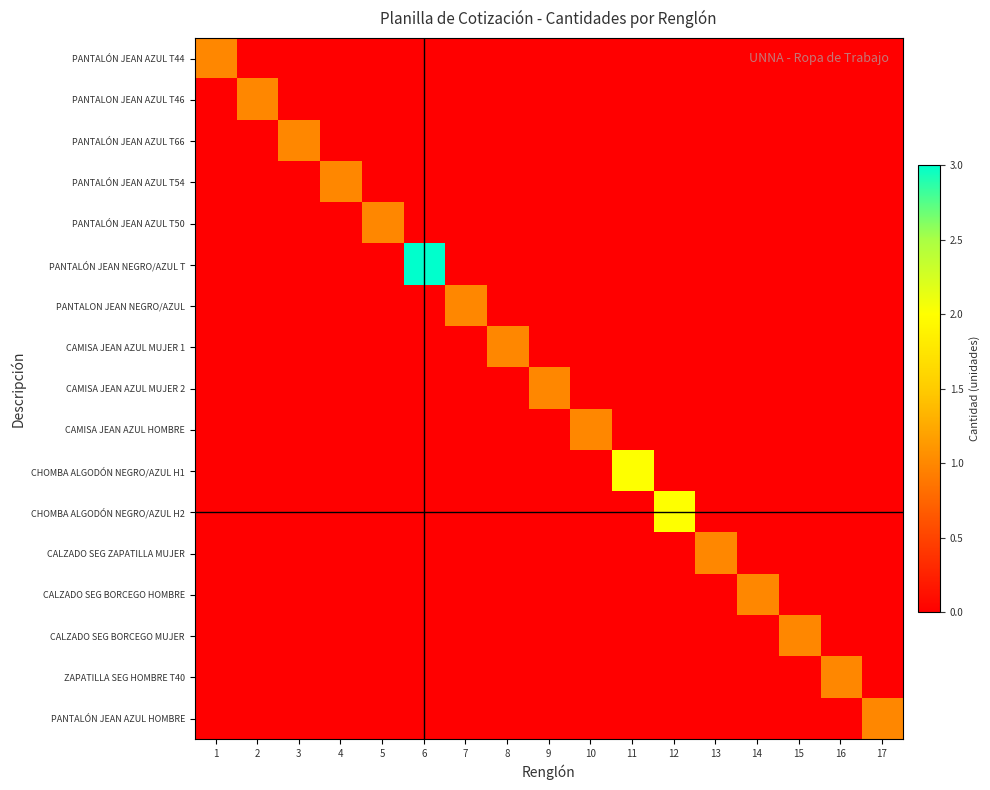

Reading left to right, transcribe all the data shown in this chart.

PANTALÓN JEAN AZUL T44: 1=1	2=0	3=0	4=0	5=0	6=0	7=0	8=0	9=0	10=0	11=0	12=0	13=0	14=0	15=0	16=0	17=0
PANTALON JEAN AZUL T46: 1=0	2=1	3=0	4=0	5=0	6=0	7=0	8=0	9=0	10=0	11=0	12=0	13=0	14=0	15=0	16=0	17=0
PANTALÓN JEAN AZUL T66: 1=0	2=0	3=1	4=0	5=0	6=0	7=0	8=0	9=0	10=0	11=0	12=0	13=0	14=0	15=0	16=0	17=0
PANTALÓN JEAN AZUL T54: 1=0	2=0	3=0	4=1	5=0	6=0	7=0	8=0	9=0	10=0	11=0	12=0	13=0	14=0	15=0	16=0	17=0
PANTALÓN JEAN AZUL T50: 1=0	2=0	3=0	4=0	5=1	6=0	7=0	8=0	9=0	10=0	11=0	12=0	13=0	14=0	15=0	16=0	17=0
PANTALÓN JEAN NEGRO/AZUL T: 1=0	2=0	3=0	4=0	5=0	6=3	7=0	8=0	9=0	10=0	11=0	12=0	13=0	14=0	15=0	16=0	17=0
PANTALON JEAN NEGRO/AZUL: 1=0	2=0	3=0	4=0	5=0	6=0	7=1	8=0	9=0	10=0	11=0	12=0	13=0	14=0	15=0	16=0	17=0
CAMISA JEAN AZUL MUJER 1: 1=0	2=0	3=0	4=0	5=0	6=0	7=0	8=1	9=0	10=0	11=0	12=0	13=0	14=0	15=0	16=0	17=0
CAMISA JEAN AZUL MUJER 2: 1=0	2=0	3=0	4=0	5=0	6=0	7=0	8=0	9=1	10=0	11=0	12=0	13=0	14=0	15=0	16=0	17=0
CAMISA JEAN AZUL HOMBRE: 1=0	2=0	3=0	4=0	5=0	6=0	7=0	8=0	9=0	10=1	11=0	12=0	13=0	14=0	15=0	16=0	17=0
CHOMBA ALGODÓN NEGRO/AZUL H1: 1=0	2=0	3=0	4=0	5=0	6=0	7=0	8=0	9=0	10=0	11=2	12=0	13=0	14=0	15=0	16=0	17=0
CHOMBA ALGODÓN NEGRO/AZUL H2: 1=0	2=0	3=0	4=0	5=0	6=0	7=0	8=0	9=0	10=0	11=0	12=2	13=0	14=0	15=0	16=0	17=0
CALZADO SEG ZAPATILLA MUJER: 1=0	2=0	3=0	4=0	5=0	6=0	7=0	8=0	9=0	10=0	11=0	12=0	13=1	14=0	15=0	16=0	17=0
CALZADO SEG BORCEGO HOMBRE: 1=0	2=0	3=0	4=0	5=0	6=0	7=0	8=0	9=0	10=0	11=0	12=0	13=0	14=1	15=0	16=0	17=0
CALZADO SEG BORCEGO MUJER: 1=0	2=0	3=0	4=0	5=0	6=0	7=0	8=0	9=0	10=0	11=0	12=0	13=0	14=0	15=1	16=0	17=0
ZAPATILLA SEG HOMBRE T40: 1=0	2=0	3=0	4=0	5=0	6=0	7=0	8=0	9=0	10=0	11=0	12=0	13=0	14=0	15=0	16=1	17=0
PANTALÓN JEAN AZUL HOMBRE: 1=0	2=0	3=0	4=0	5=0	6=0	7=0	8=0	9=0	10=0	11=0	12=0	13=0	14=0	15=0	16=0	17=1